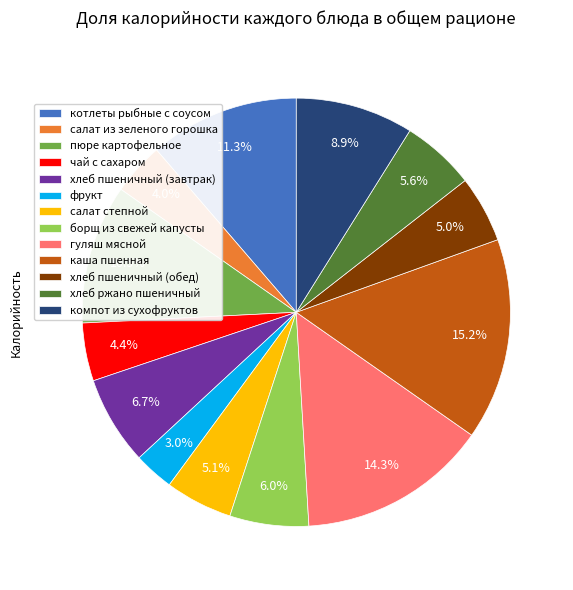

Does салат степной represent more than half of the total?

No